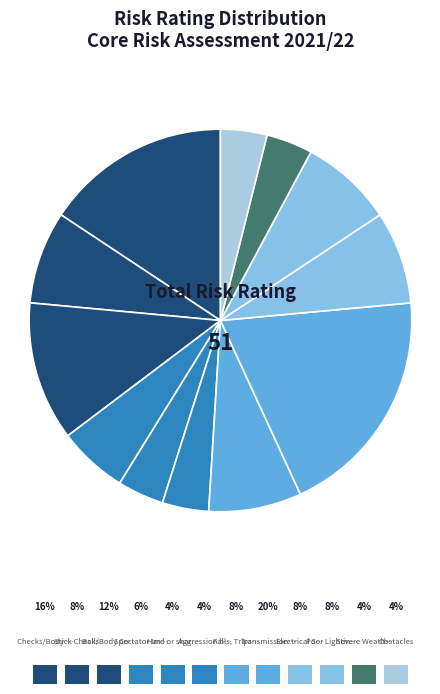

Which slice is the smallest?

Hard or sharp objects